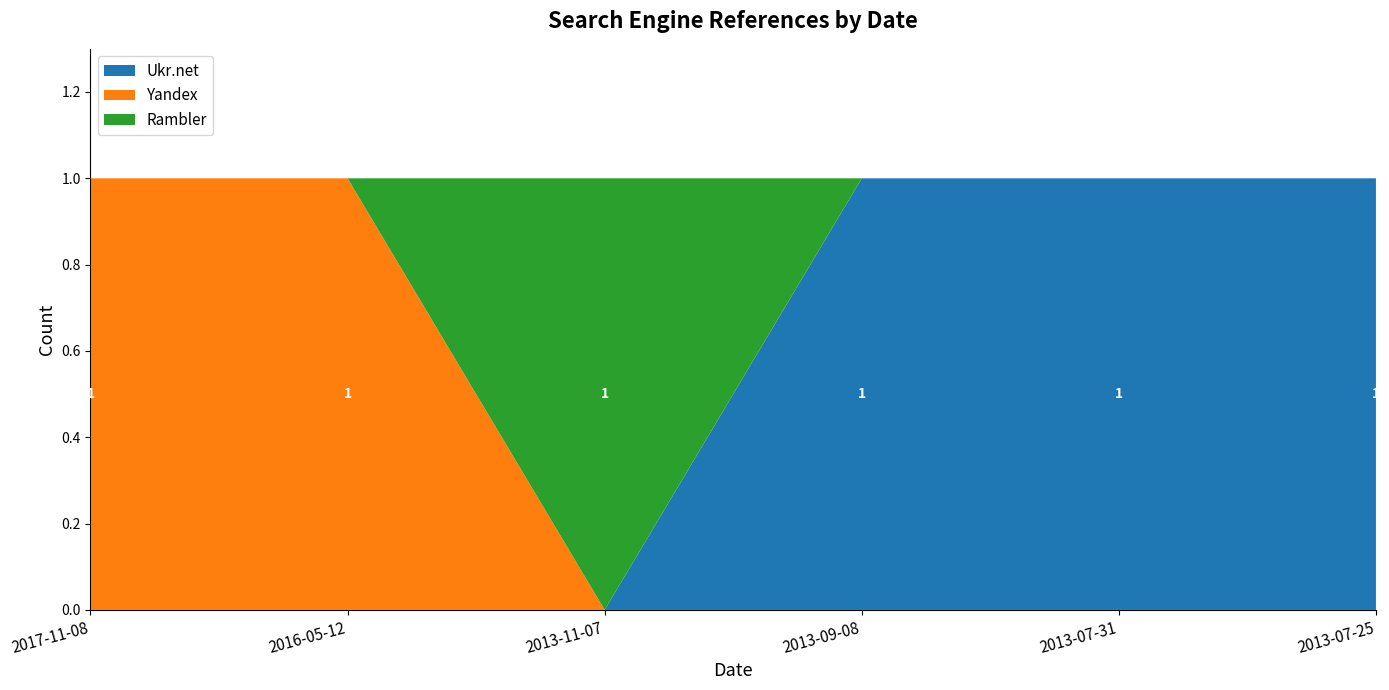

Reading left to right, list all the values displayed in this chart.

Ukr.net: 2017-11-08=0	2016-05-12=0	2013-11-07=0	2013-09-08=1	2013-07-31=1	2013-07-25=1
Yandex: 2017-11-08=1	2016-05-12=1	2013-11-07=0	2013-09-08=0	2013-07-31=0	2013-07-25=0
Rambler: 2017-11-08=0	2016-05-12=0	2013-11-07=1	2013-09-08=0	2013-07-31=0	2013-07-25=0